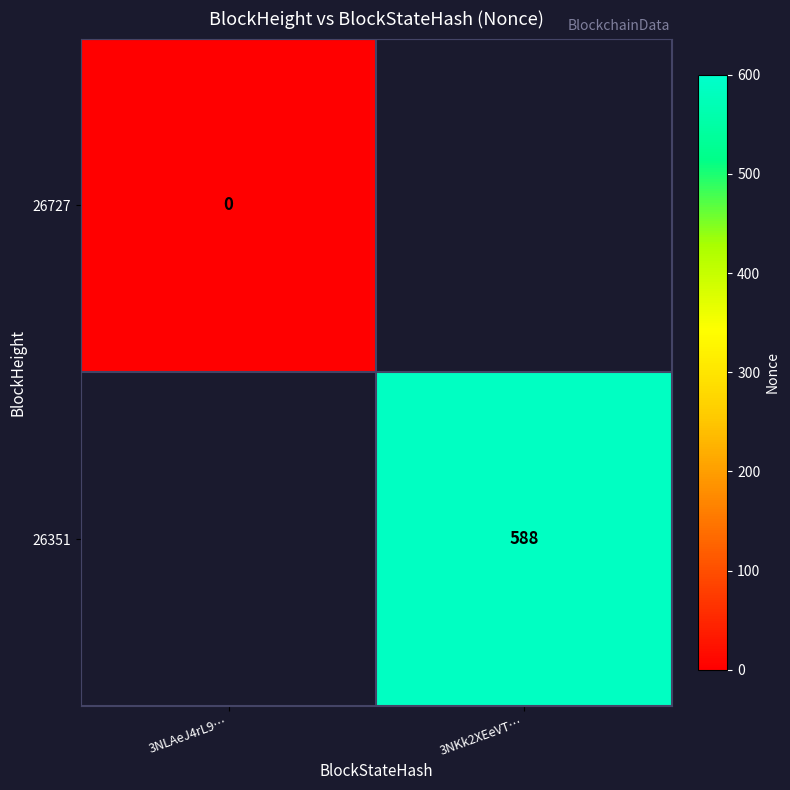

The 26351 series shows 588 at 3NKk2XEeVT…. True or false?

True